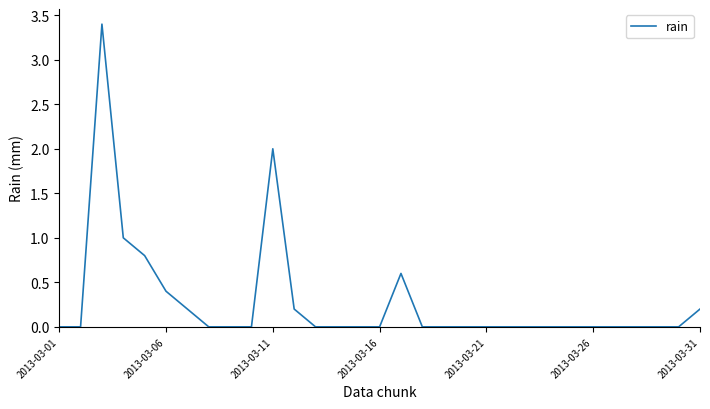

How many categories are shown in the chart?

31